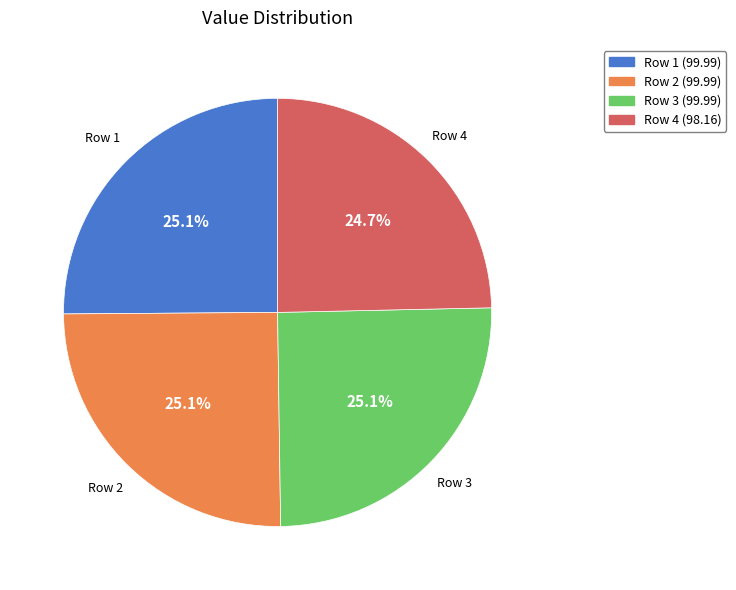

Does any single category account for the majority?

No